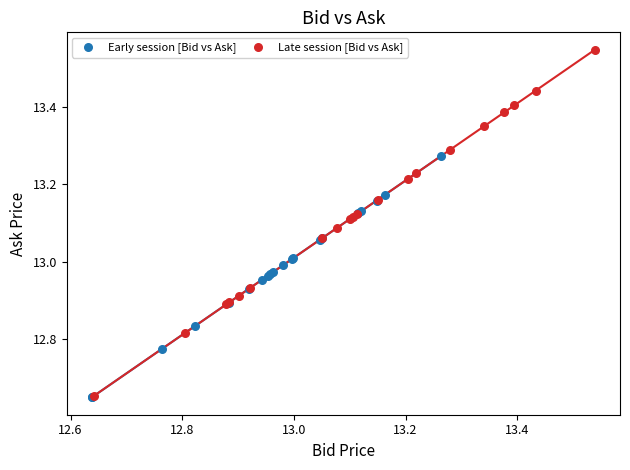

Which series contains the highest Y value?

Late session [Bid vs Ask]